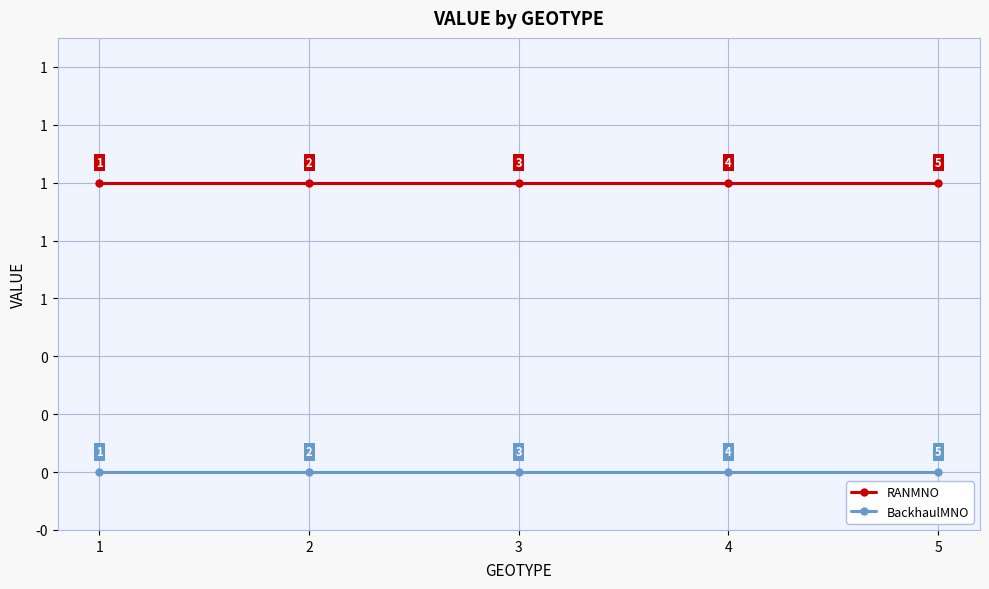

True or false: RANMNO has a value of 1 at 1.

True